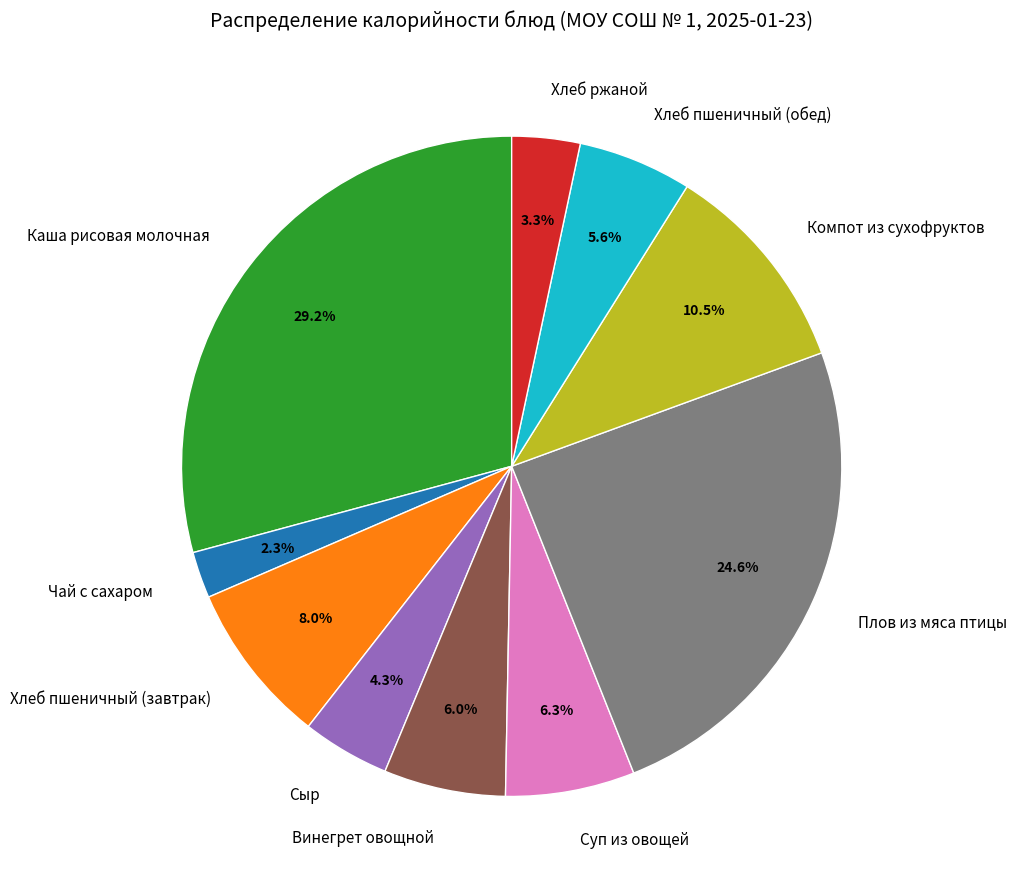

Which slice is the largest?

Каша рисовая молочная